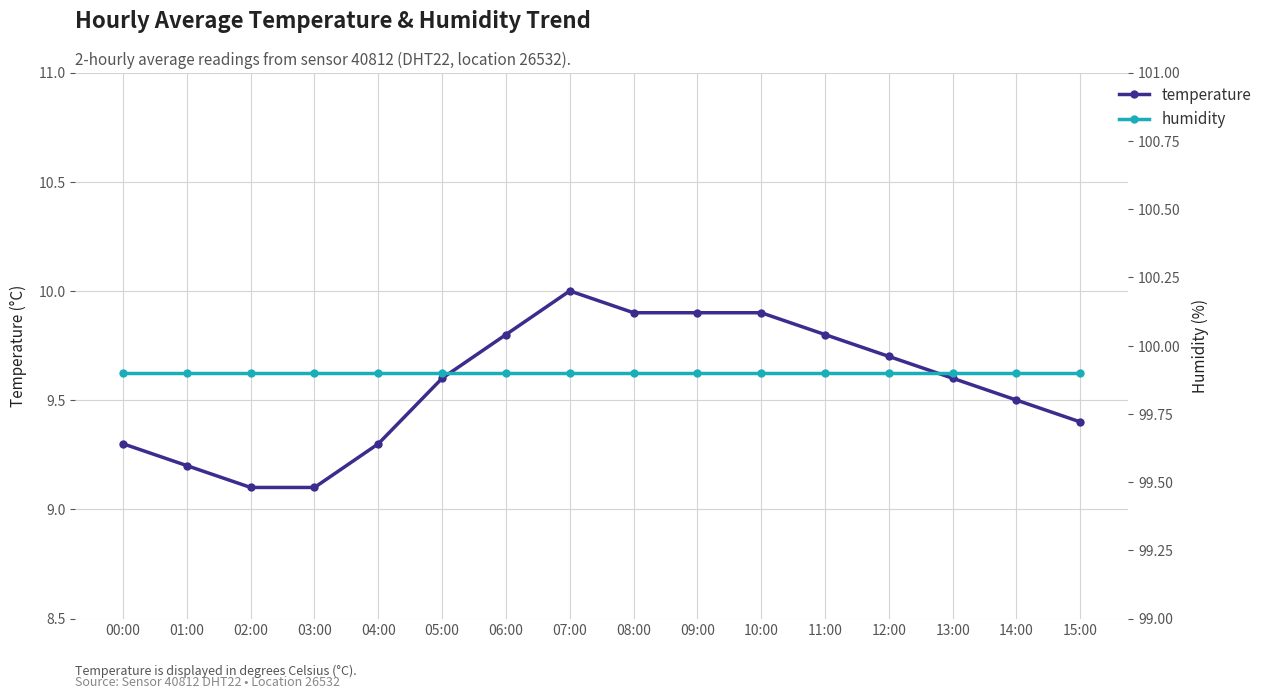

Which series has the largest range (max minus min)?

temperature